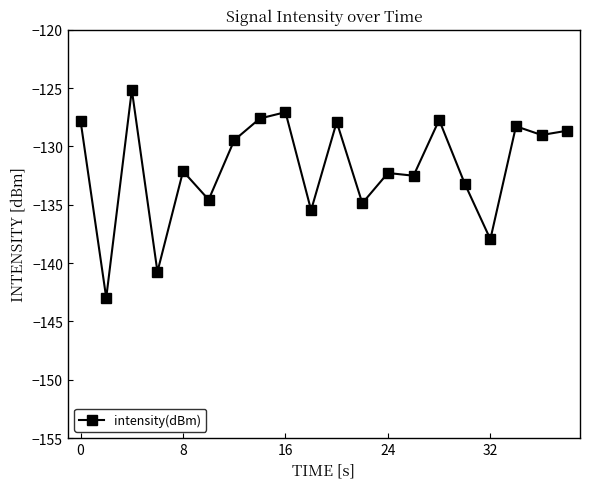

What is the value of the 20th point from the left?

-128.7